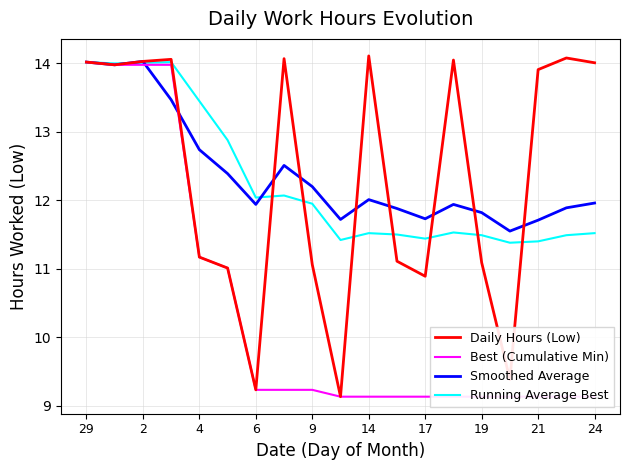

Which has a higher value, 13 or 2?

13